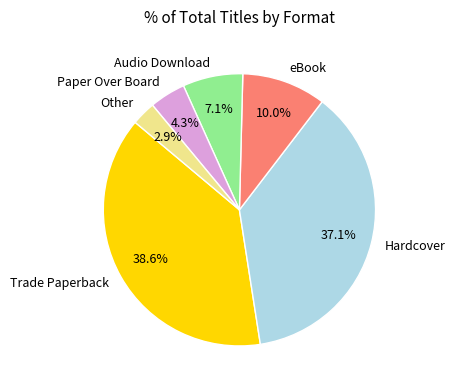

How many segments does this pie chart have?

6